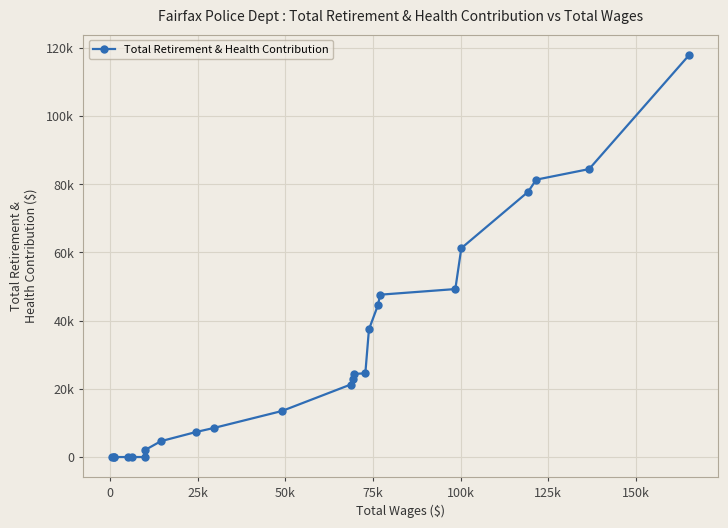

Does the chart have visible grid lines?

Yes